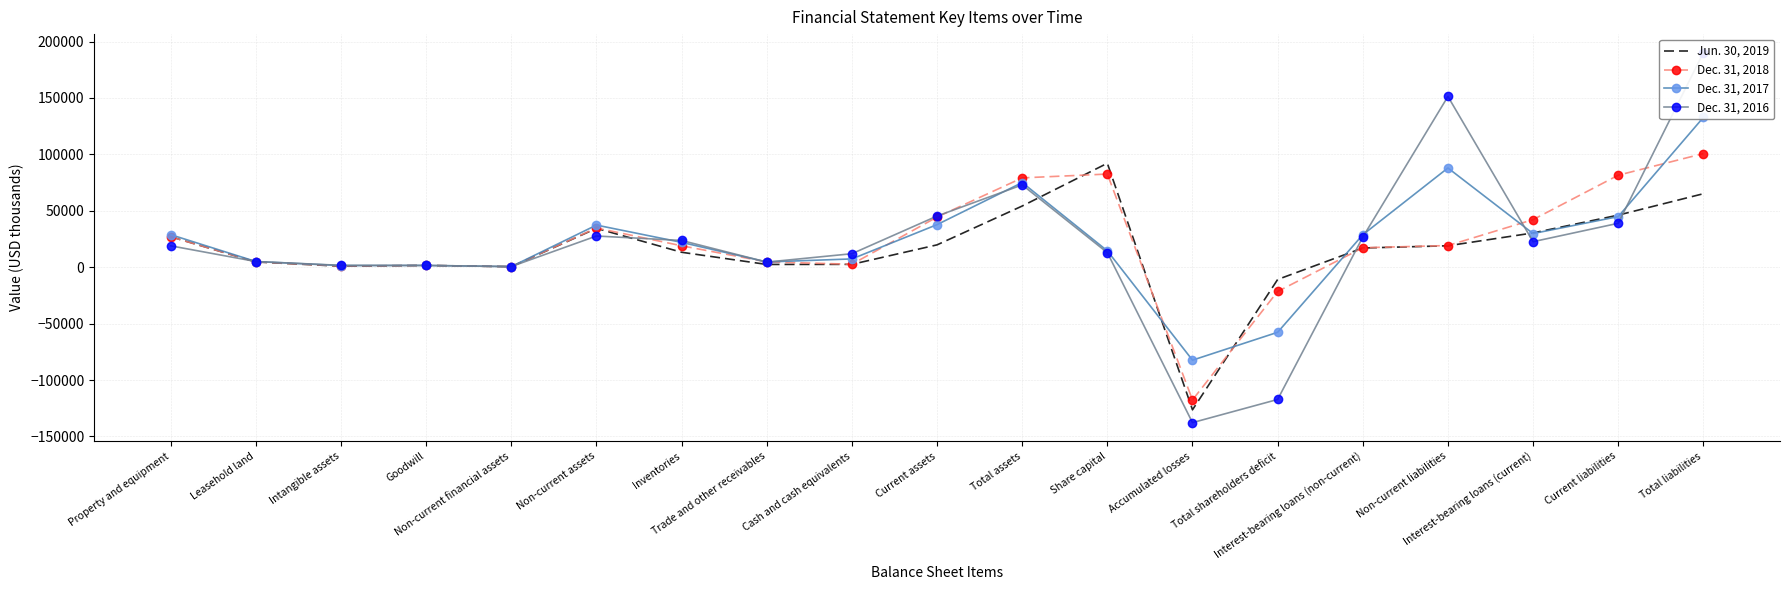

How many intersections are there between Dec. 31, 2017 and Dec. 31, 2018?

8